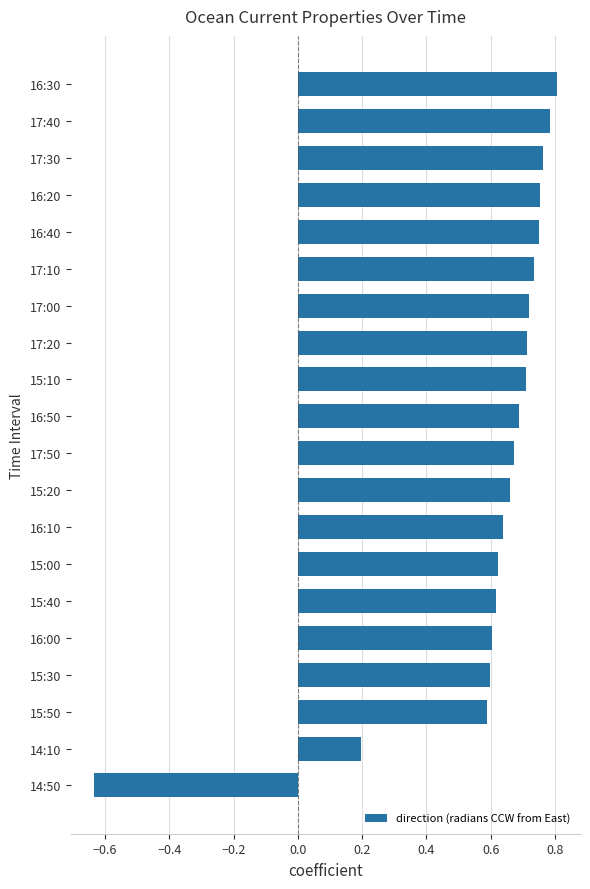

Is it true that the value at 17:30 is 1.2?

False